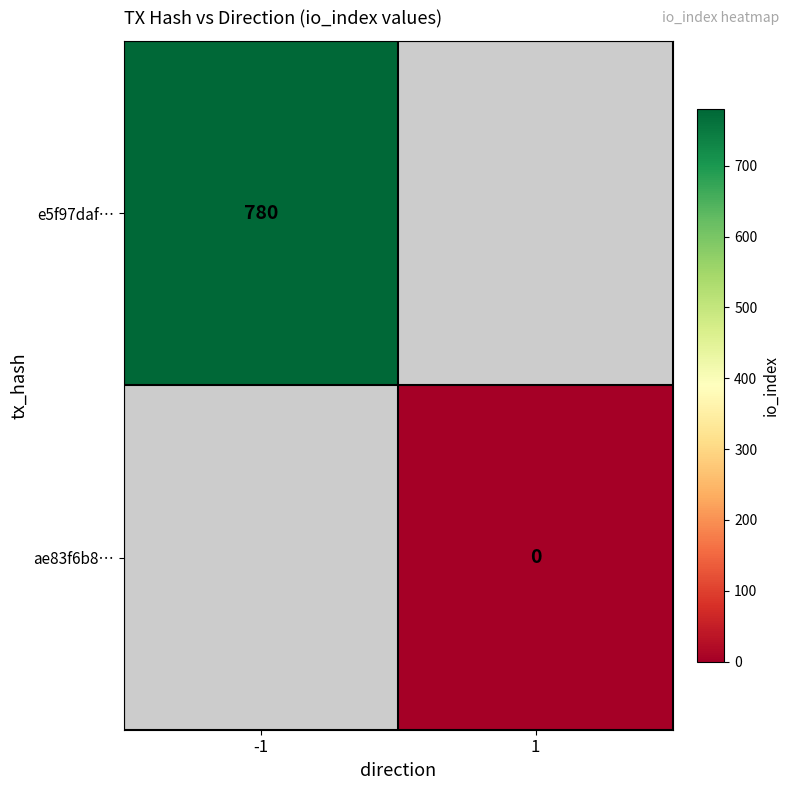

What is the maximum value shown in the chart?

780.0